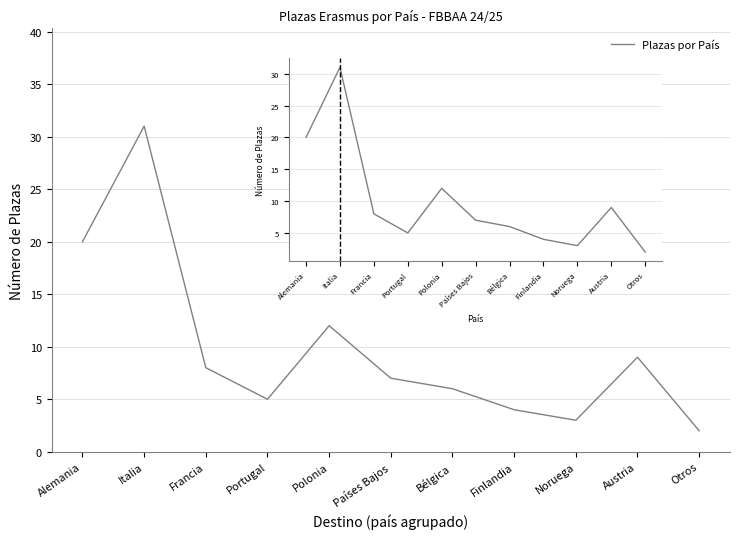

At which category does the chart reach its peak across all series?

Italia